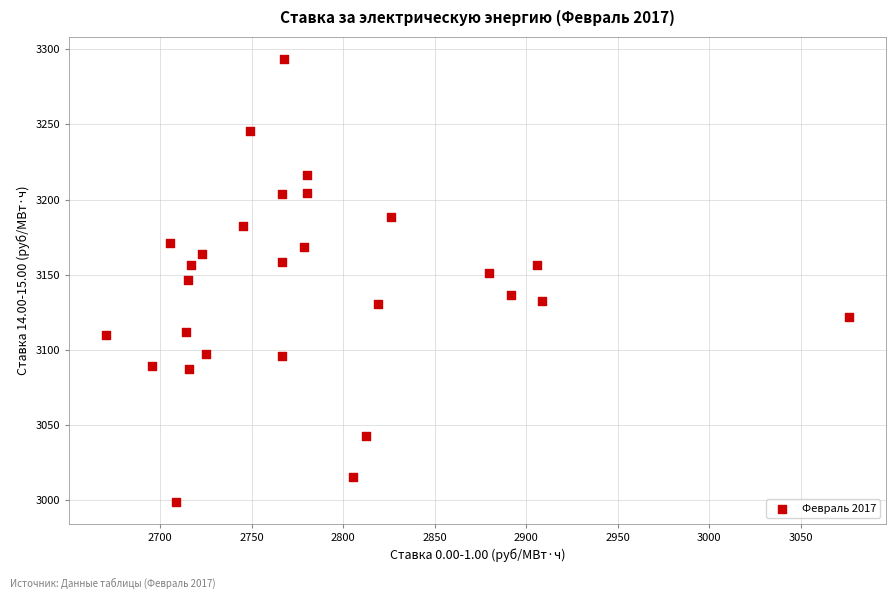

What is the range of Y values (max minus min)?

294.7